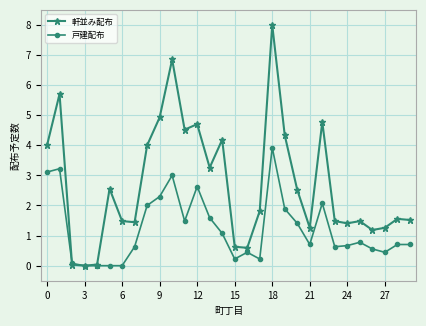

What is the greatest value displayed?

8.0